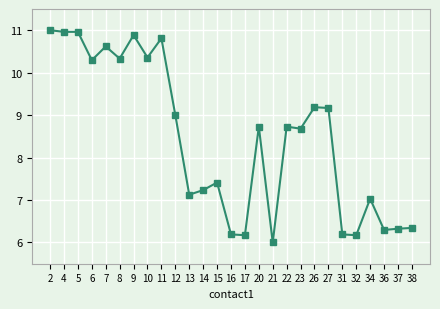

What is the average value?

8.5